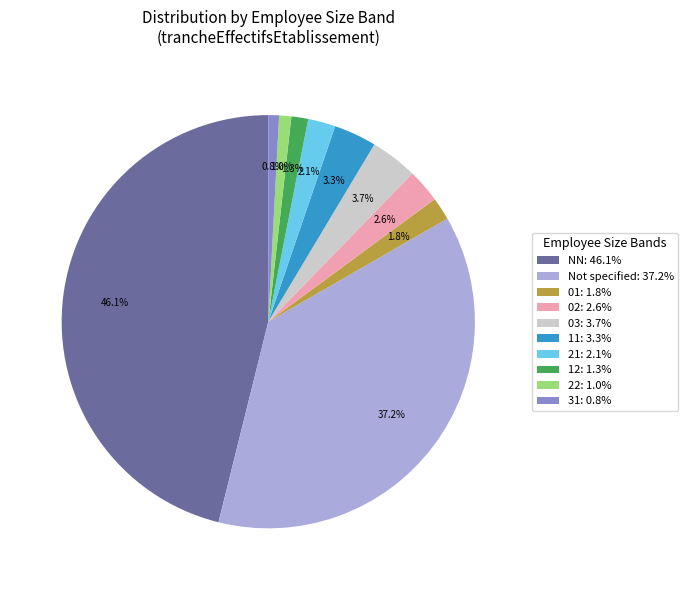

How many slices are in this pie chart?

10